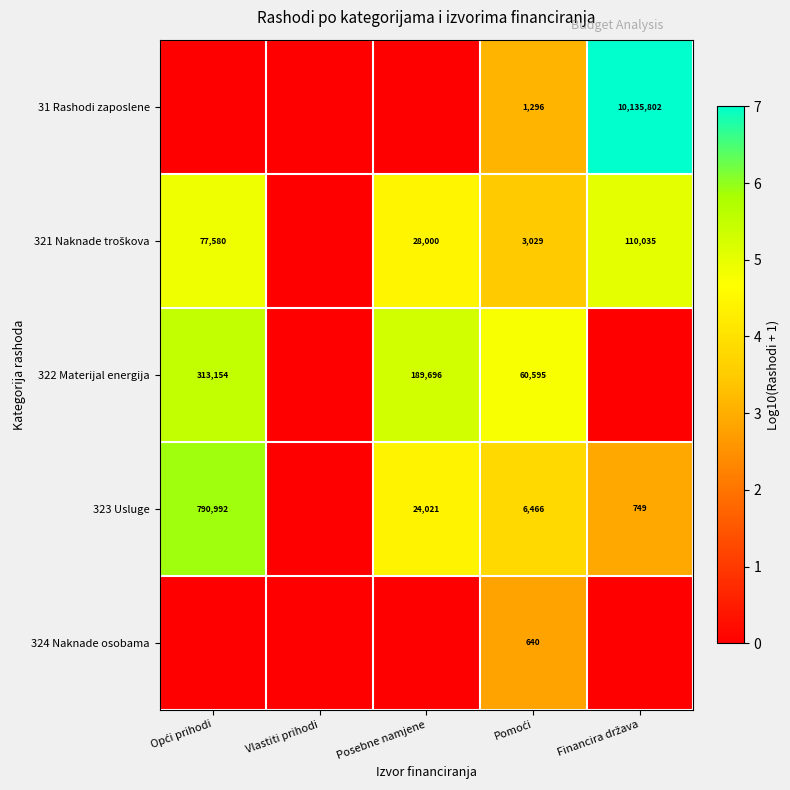

At how many categories does at least one series exceed 5?

3